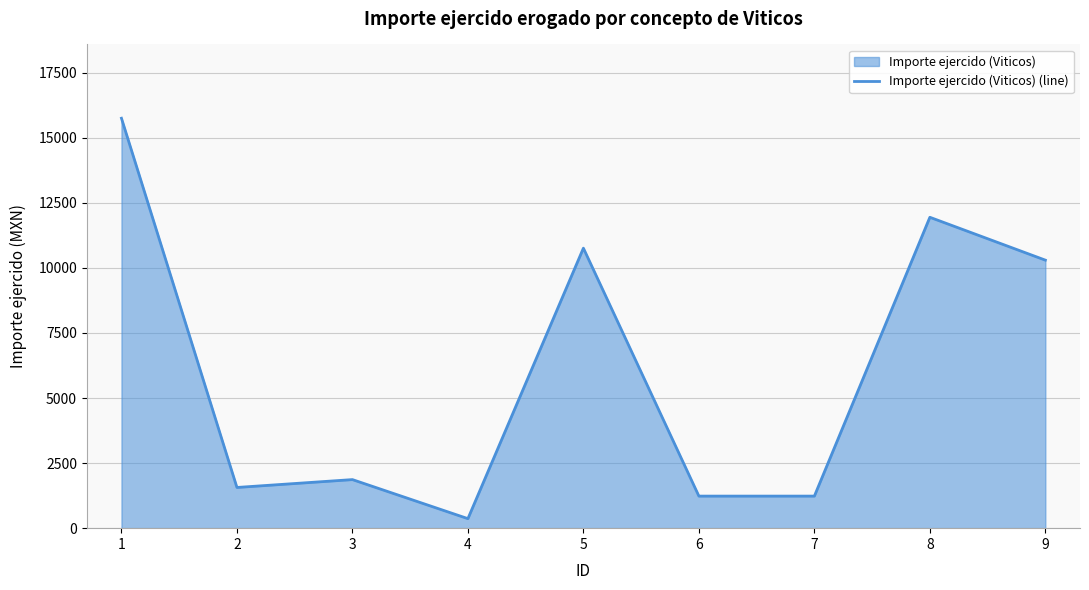

How many lines are shown in the chart?

1